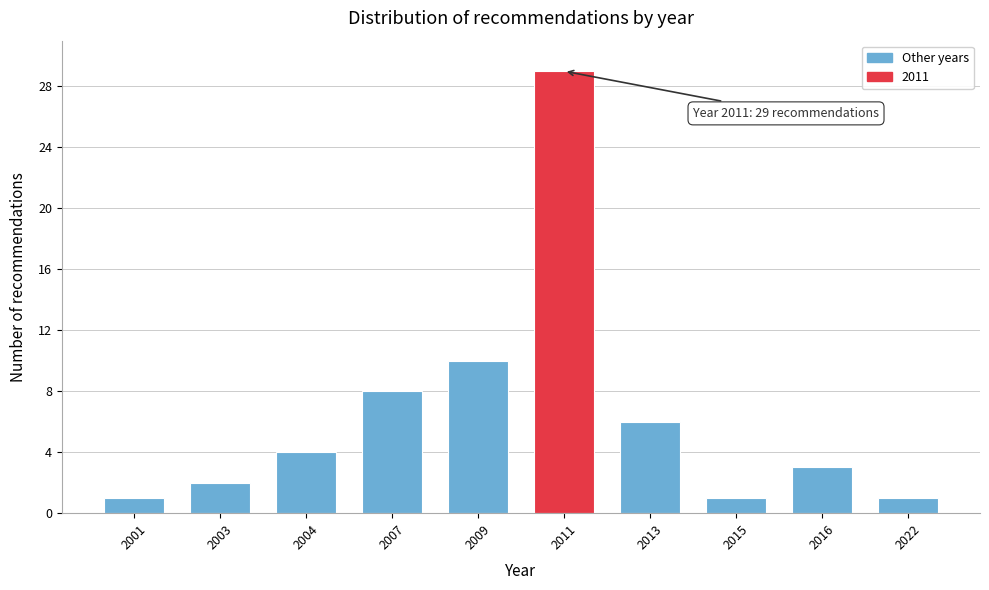

Reading left to right, what are all the values shown in this chart?

2001=1	2003=2	2004=4	2007=8	2009=10	2011=29	2013=6	2015=1	2016=3	2022=1